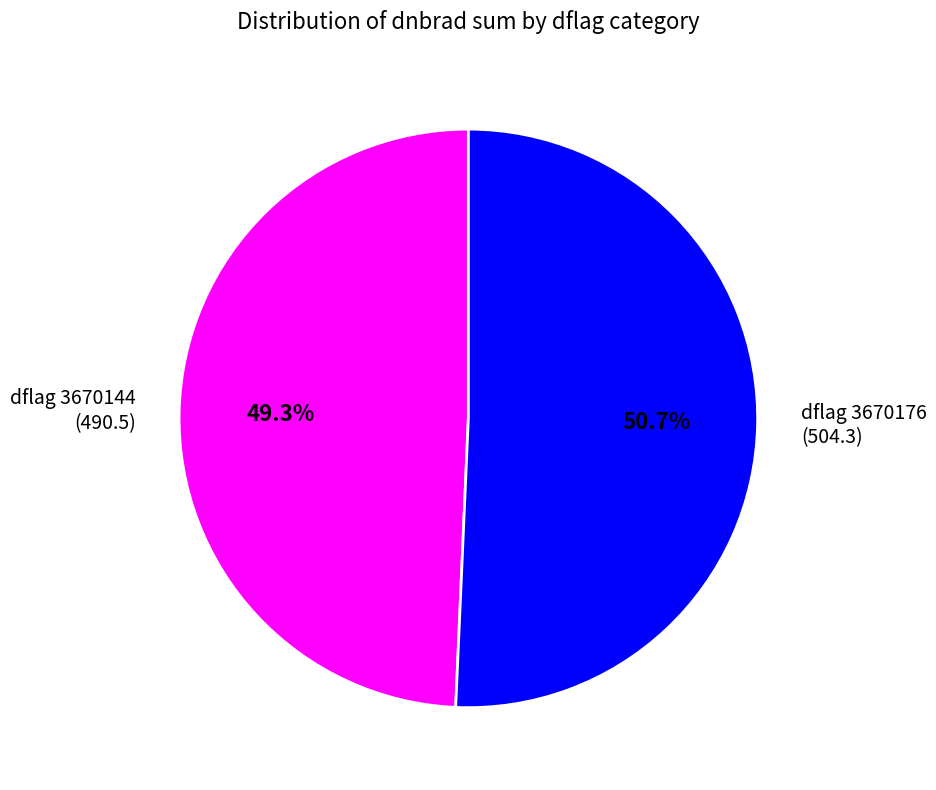

What portion of the pie excludes dflag 3670176?

49.3%